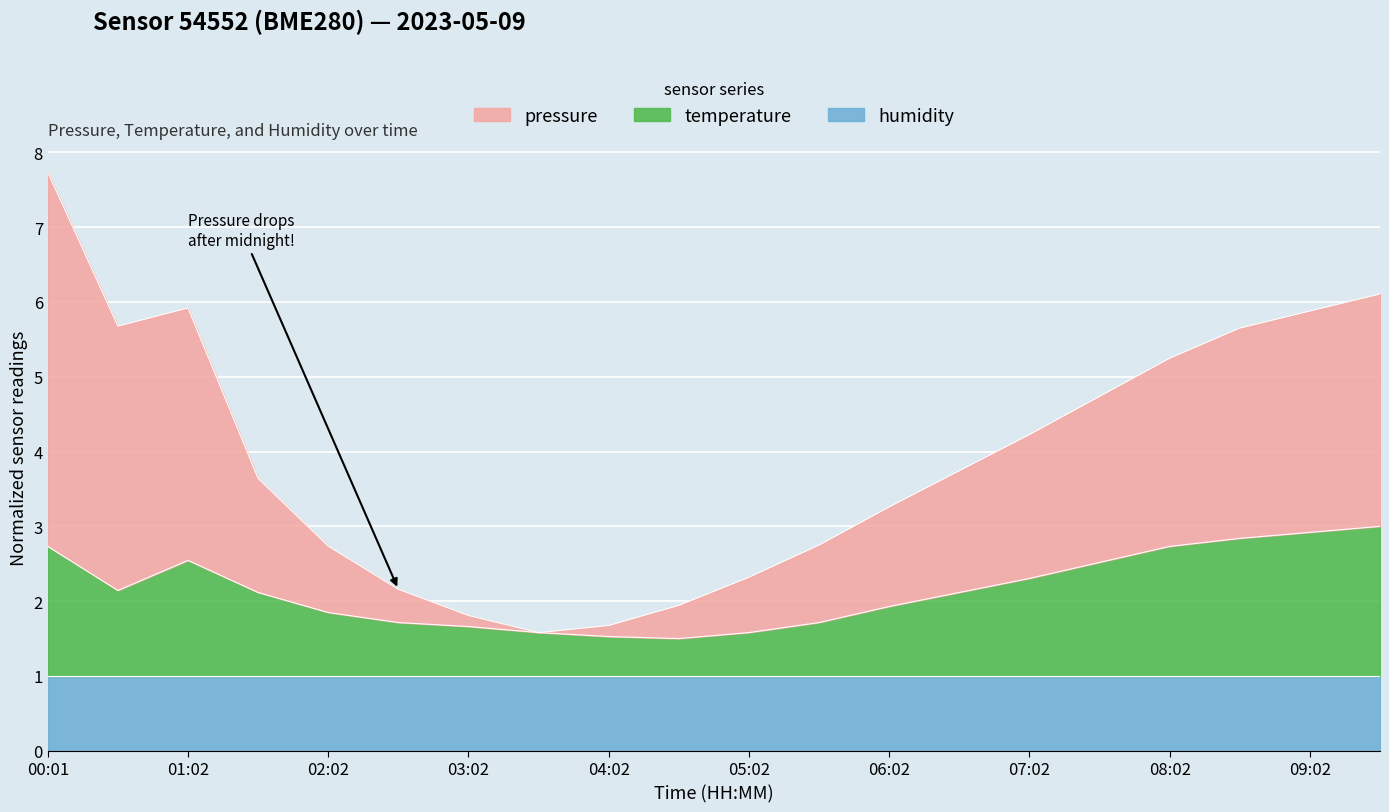

True or false: temperature and pressure intersect in this chart.

False